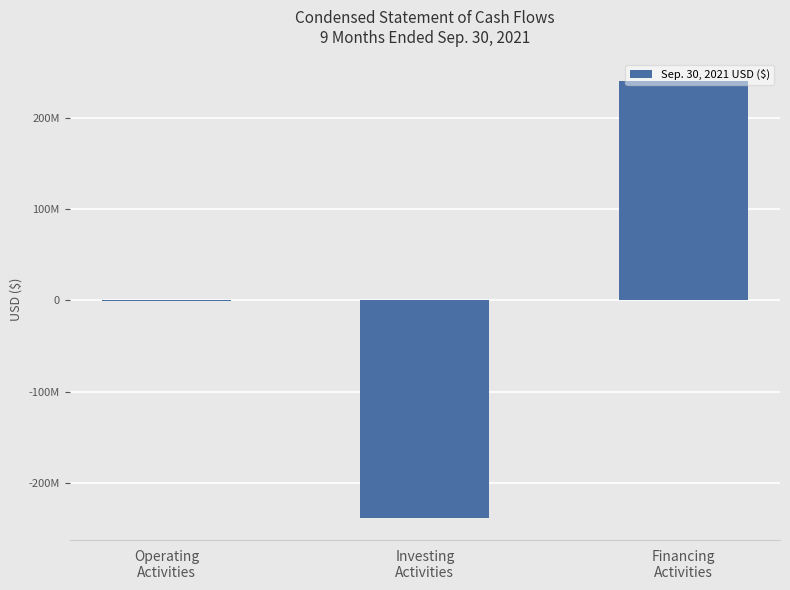

List the labels in order of value, largest first.

Financing
Activities, Operating
Activities, Investing
Activities